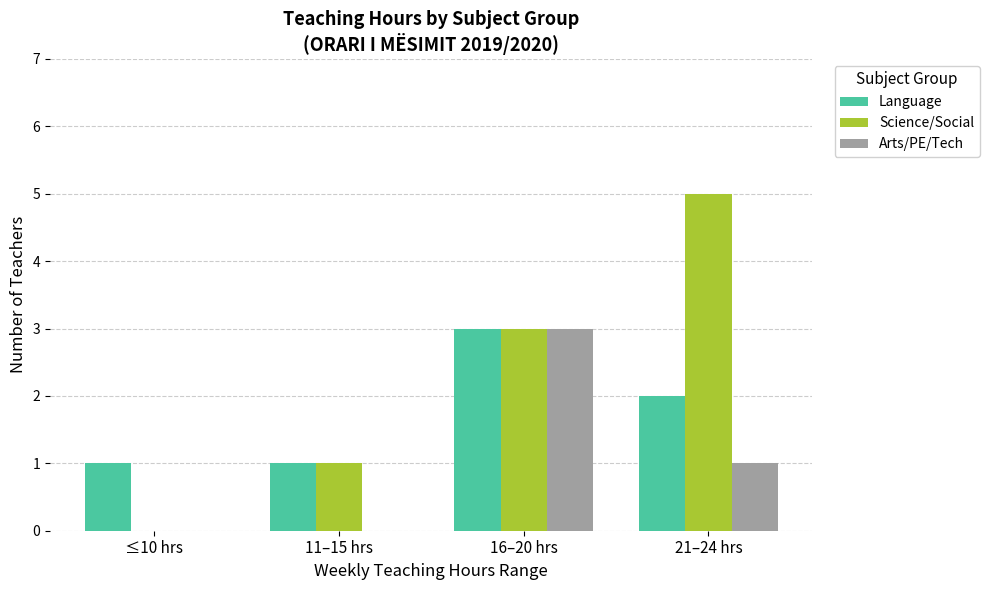

What is the total value across all series at 16–20 hrs?

9